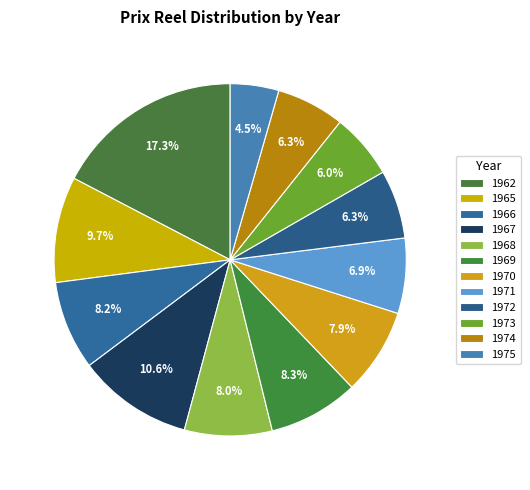

To the nearest percent, what is the difference between the largest and smallest slice percentages?

13%